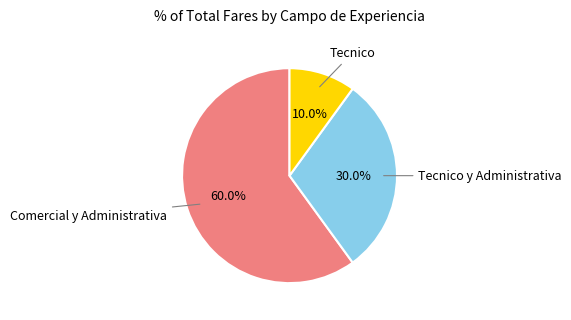

Is there a majority slice in this chart?

Yes